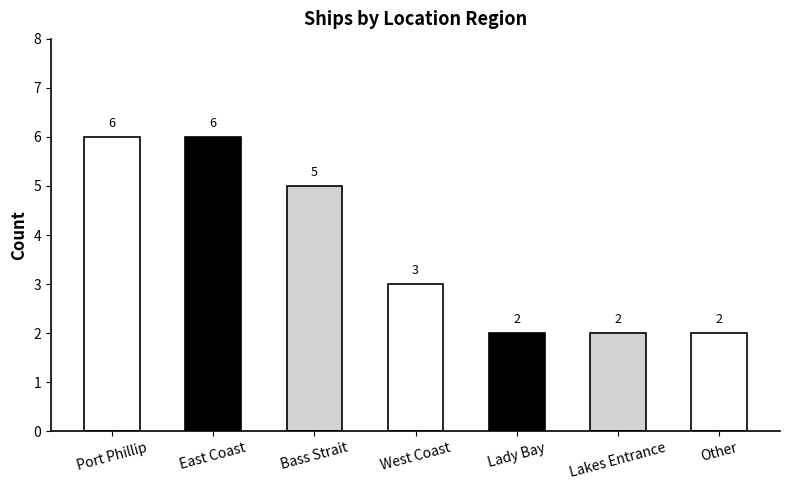

Is it true that the value at Other is 2?

True